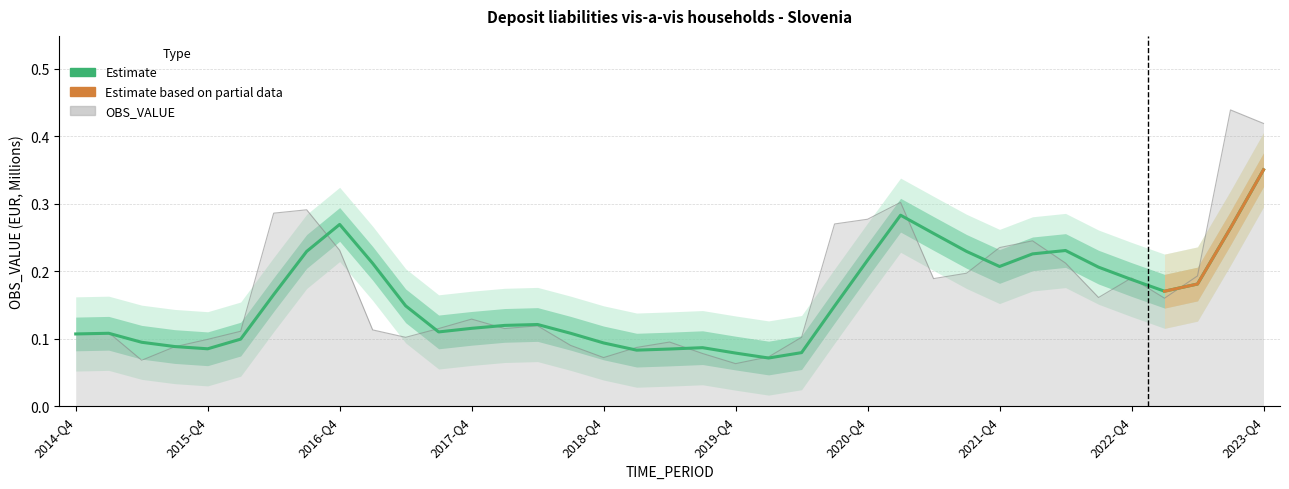

Reading left to right, extract all data points from this chart.

0.1	0.1	0.1	0.1	0.1	0.1	0.3	0.3	0.2	0.1	0.1	0.1	0.1	0.1	0.1	0.1	0.1	0.1	0.1	0.1	0.1	0.1	0.1	0.3	0.3	0.3	0.2	0.2	0.2	0.2	0.2	0.2	0.2	0.2	0.2	0.4	0.4